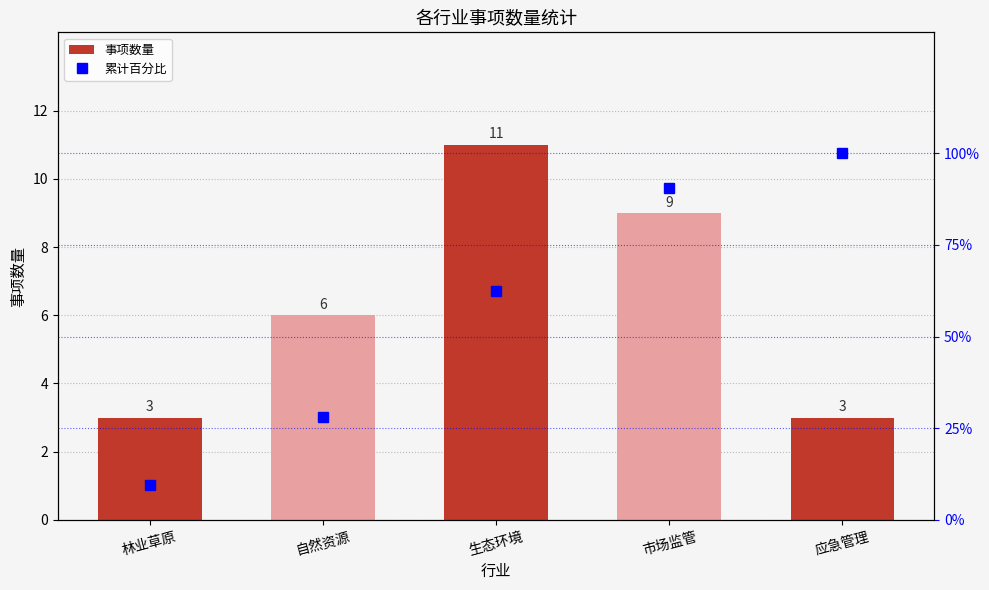

Reading left to right, transcribe all the data shown in this chart.

事项数量: 3.0	6.0	11.0	9.0	3.0
累计百分比: 9.4	28.1	62.5	90.6	100.0